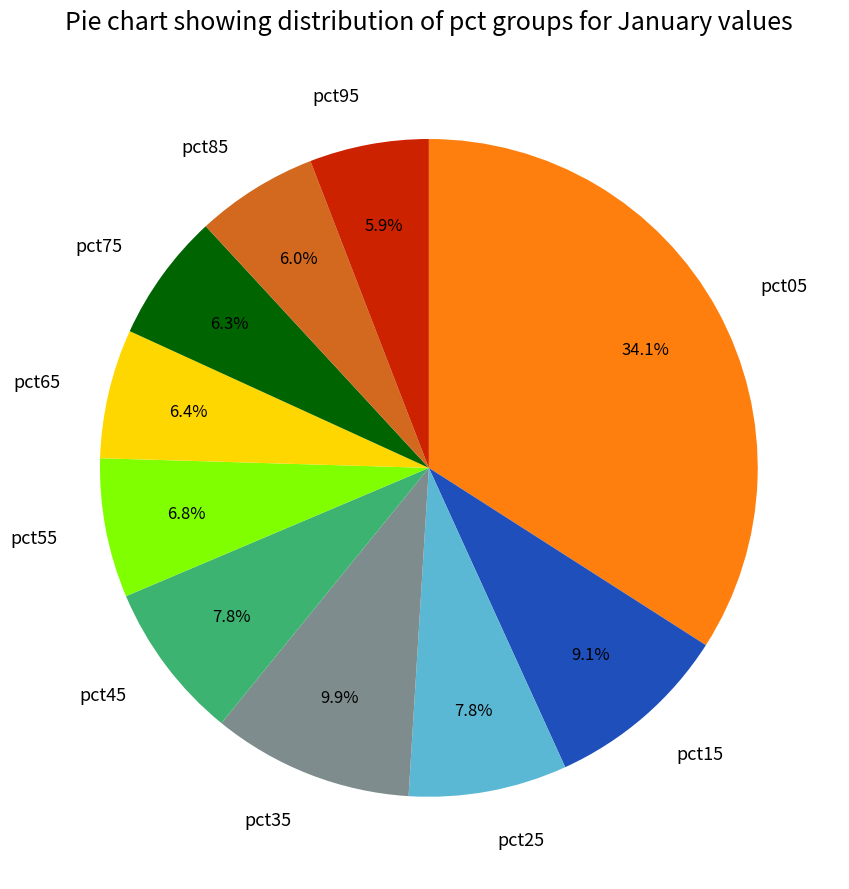

To the nearest percent, what is the difference between the pct85 and pct15 slice percentages?

3%